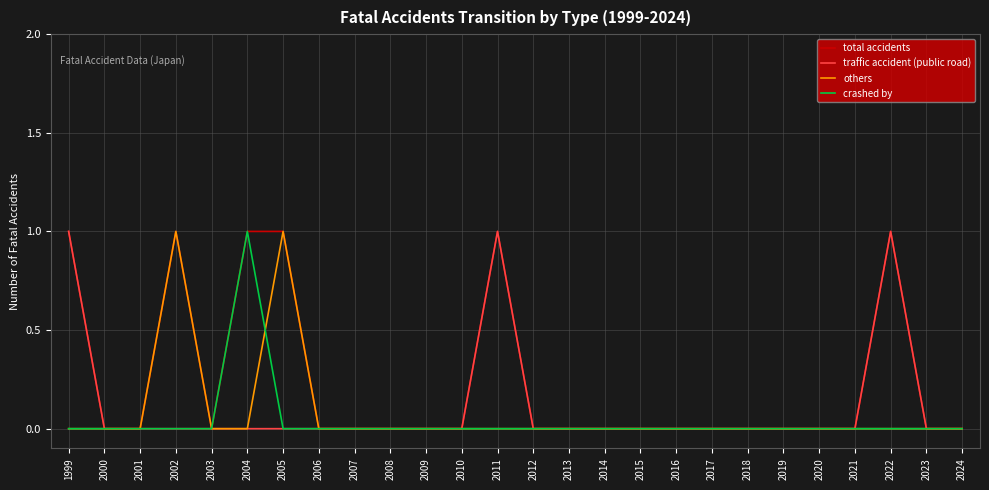

The value of crashed by at 2012 is -1. True or false?

False